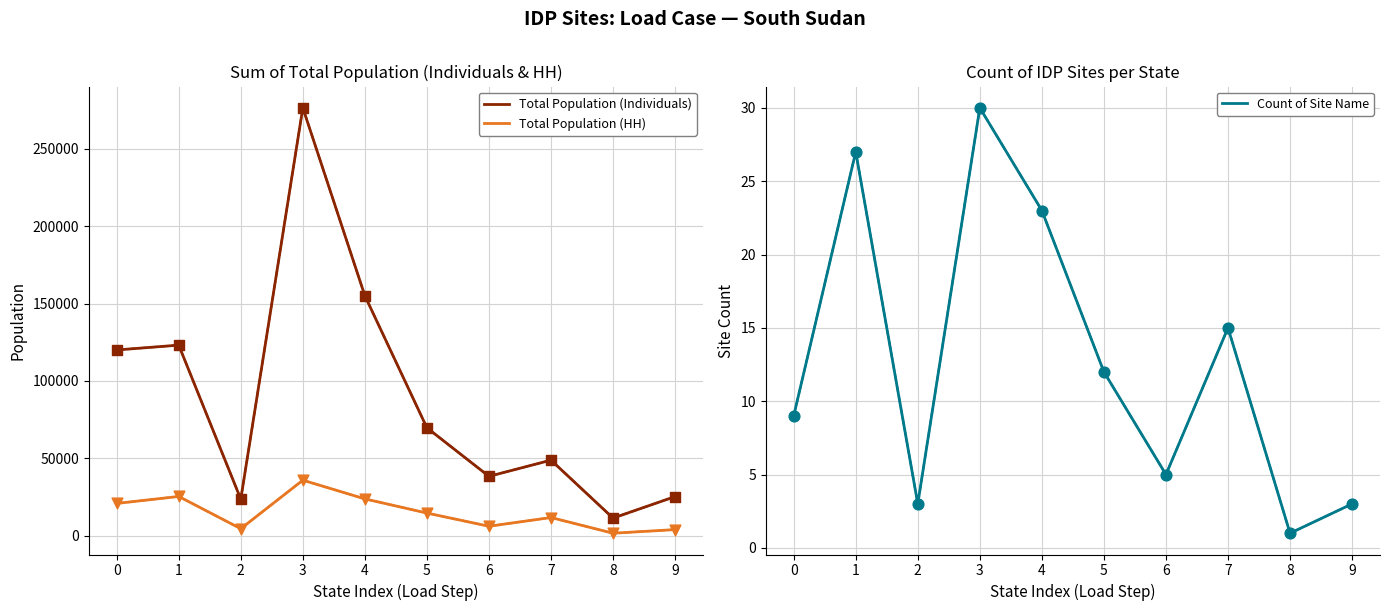

Which series has the largest total across all categories?

Total Population (Individuals)